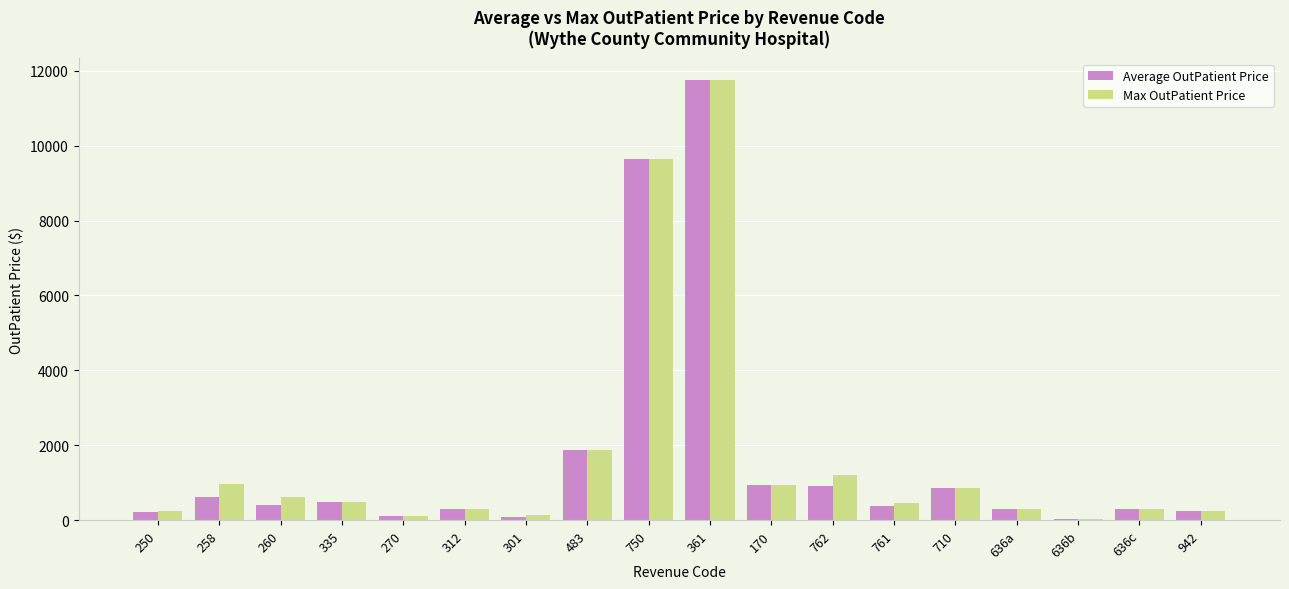

What is the sum of all Max OutPatient Price values?

30529.5